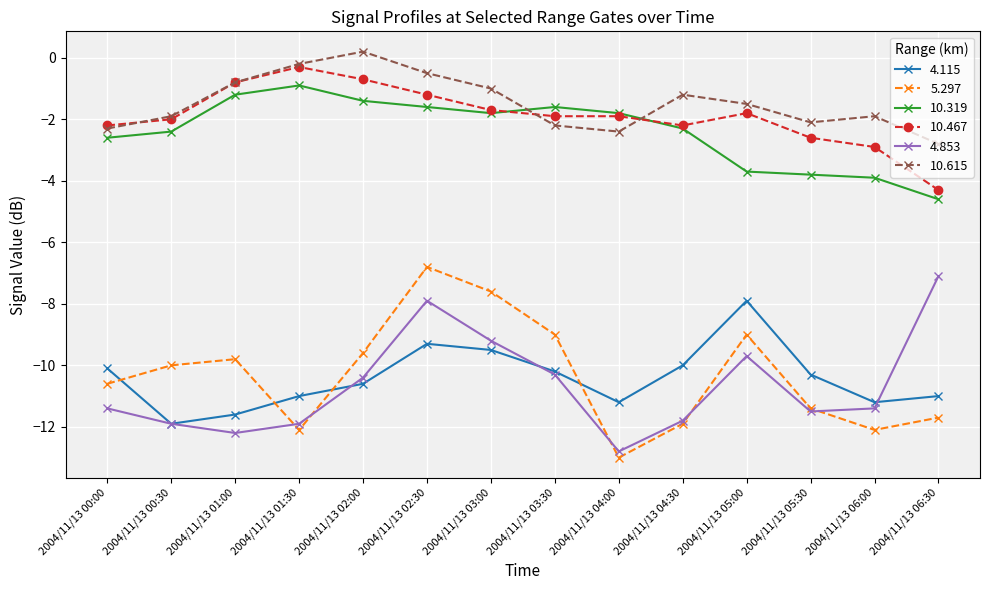

At which category does 10.467 reach its first local peak?

2004/11/13 01:30